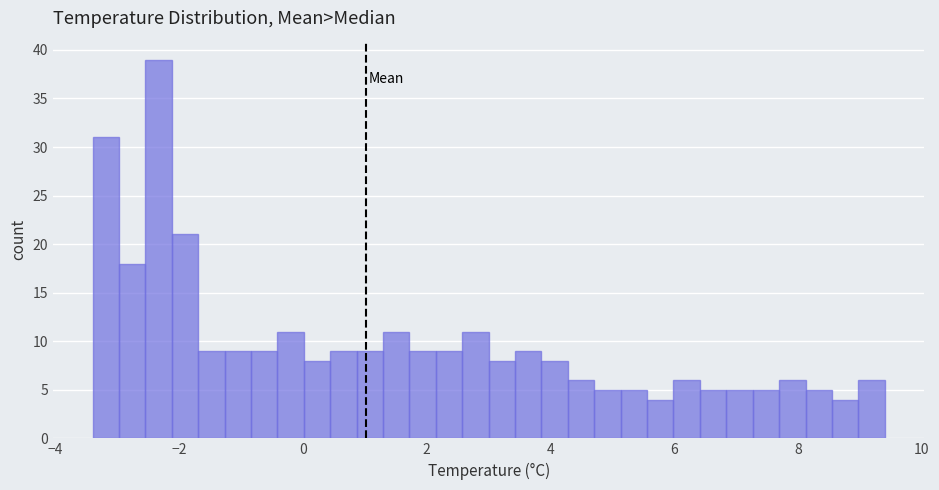

Read against the x-axis, roughly where is the centre of the tallest bar?

-2.4